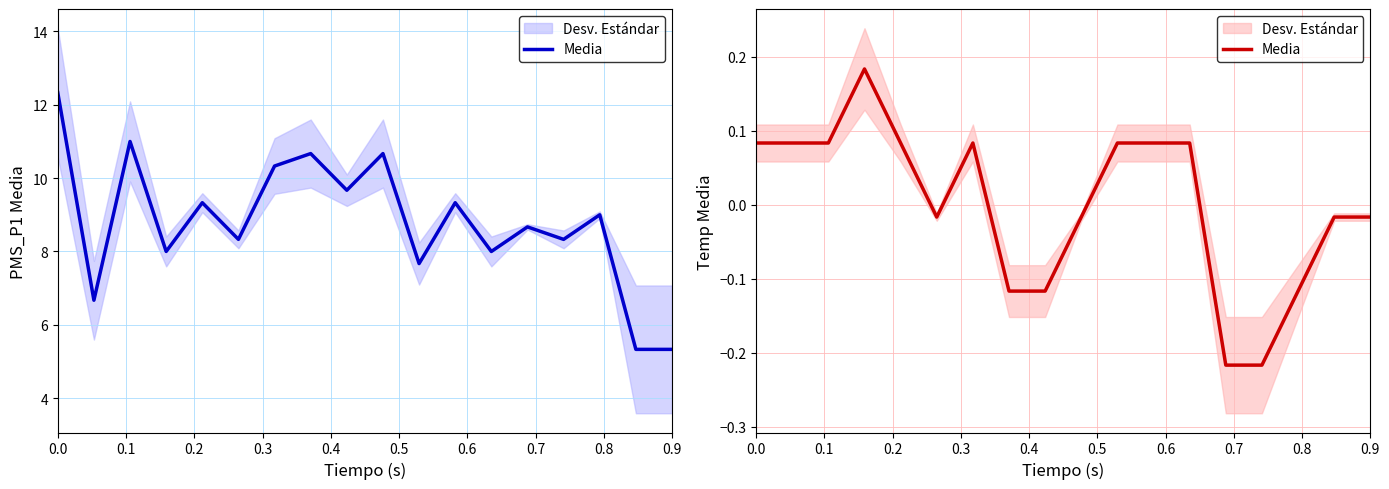

True or false: there are more than 0 points higher than both neighbors.

True